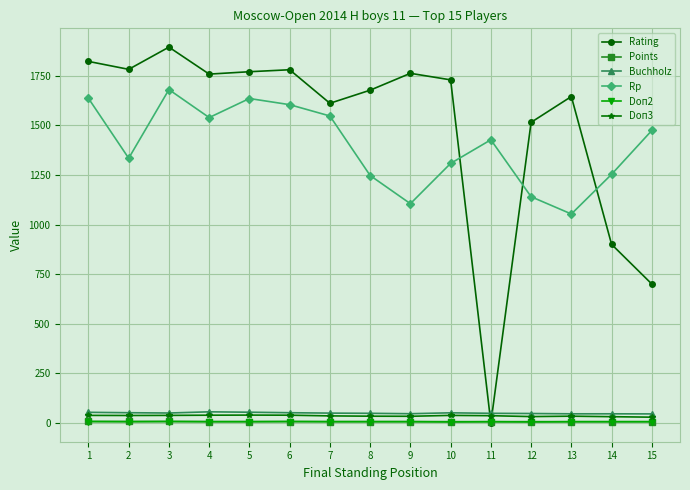

Count the number of data series in this chart.

6